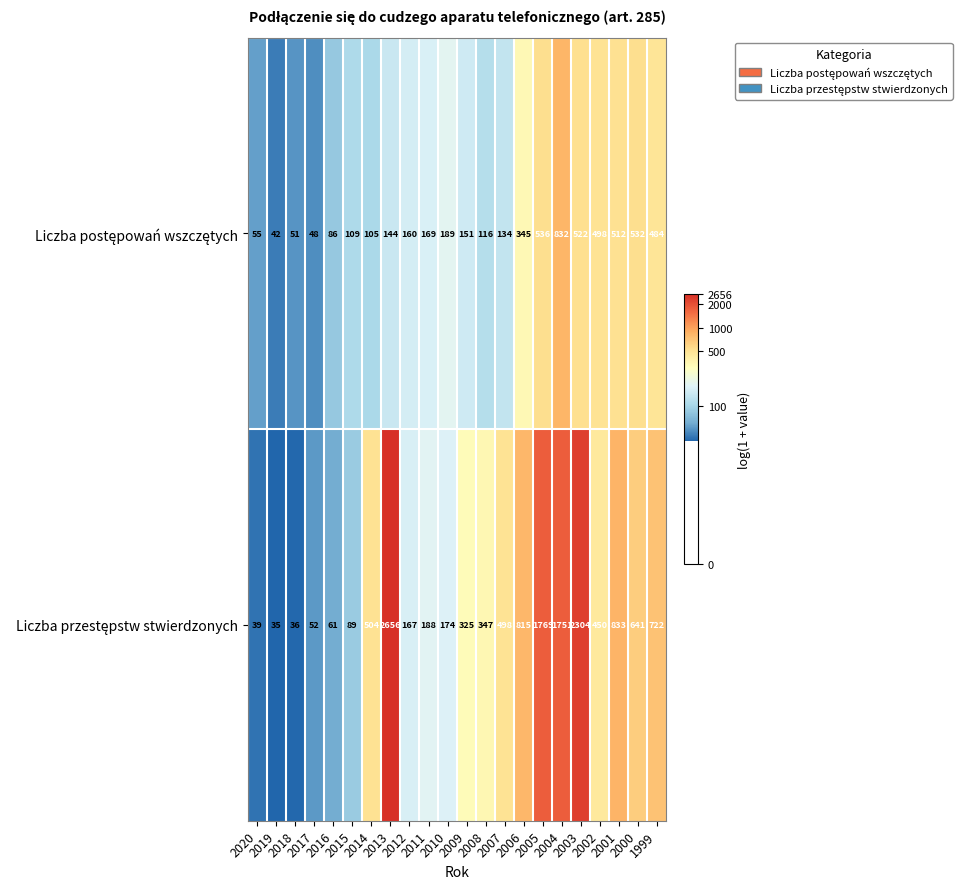

How many distinct data groups are displayed?

2